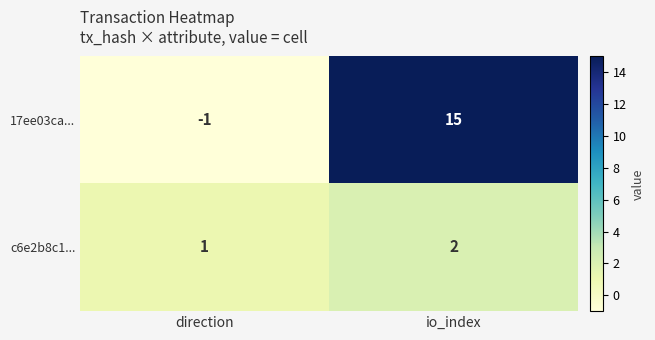

Which series has the largest range (max minus min)?

17ee03ca...